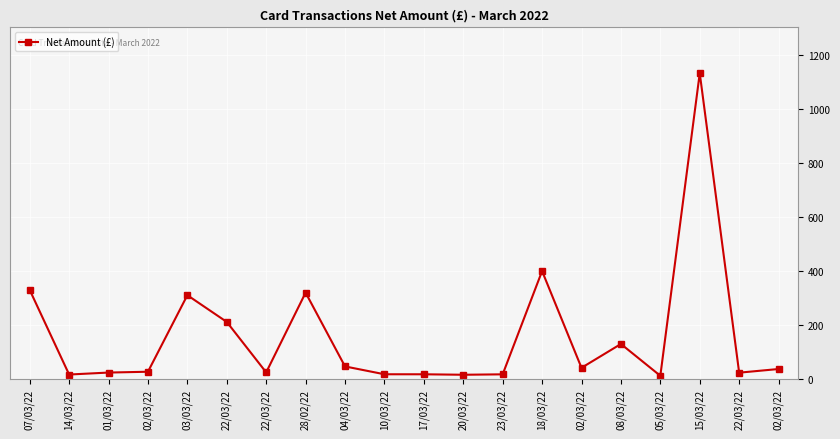

Where is the first local maximum?

03/03/22